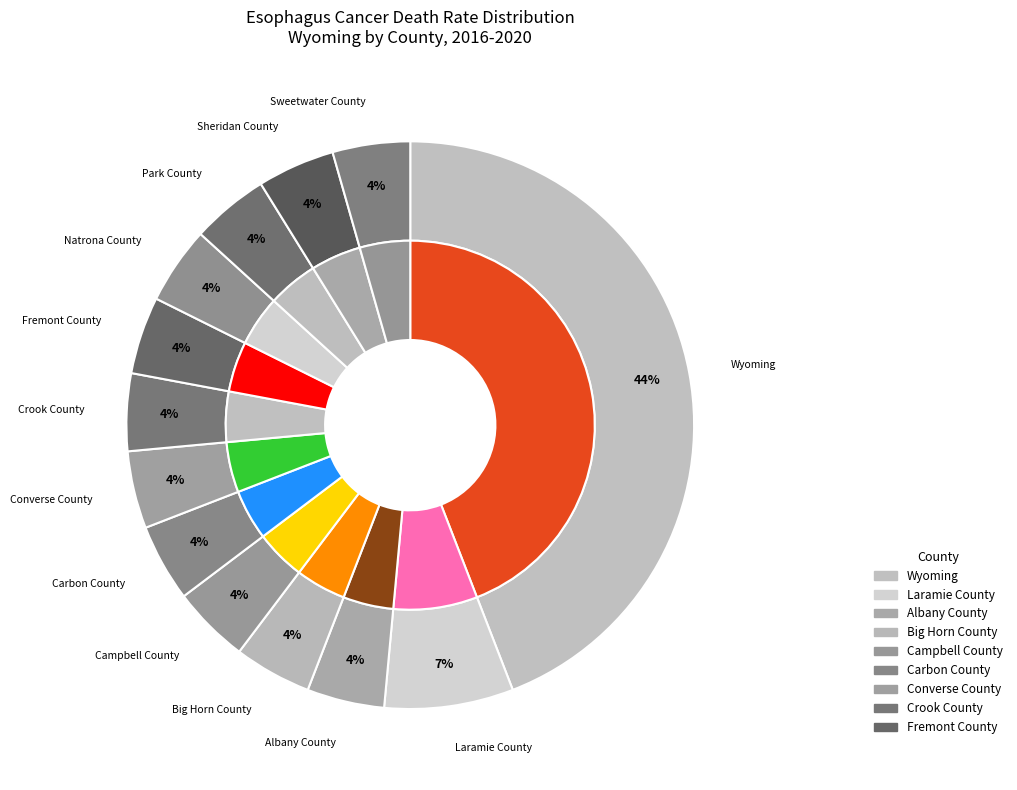

What is the change in value from Wyoming to Campbell County?

-27